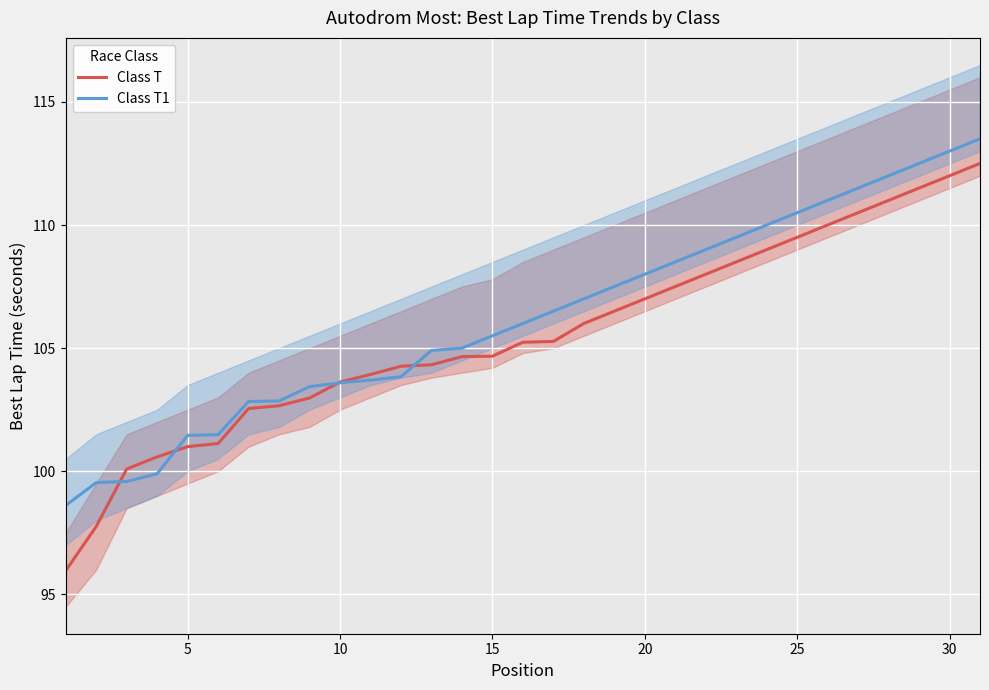

True or false: Class T and Class T1 cross at least once.

True